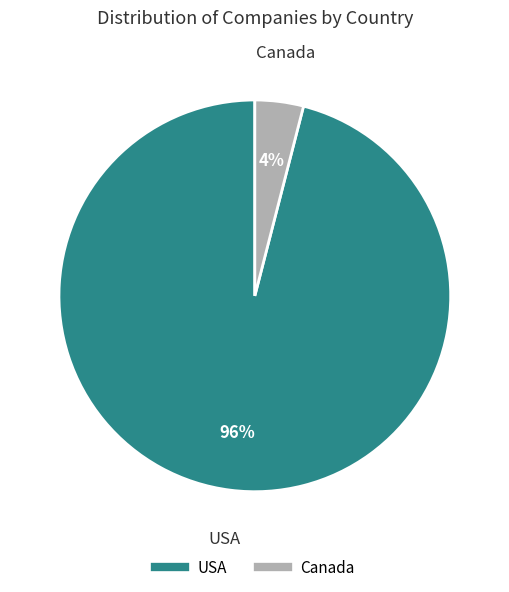

To the nearest percent, what is the average slice percentage?

50%